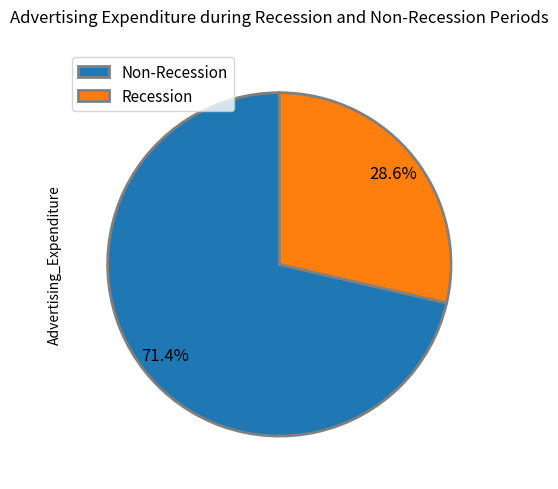

Count the number of slices in the pie.

2